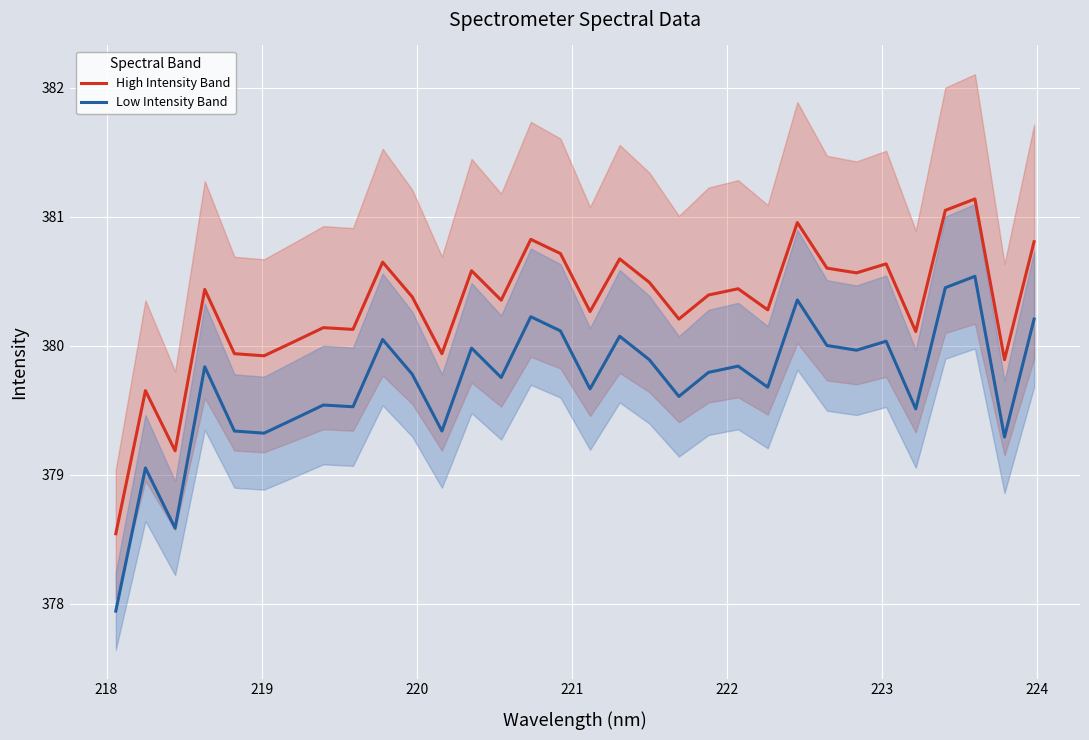

True or false: Low Intensity Band and High Intensity Band cross at least once.

False